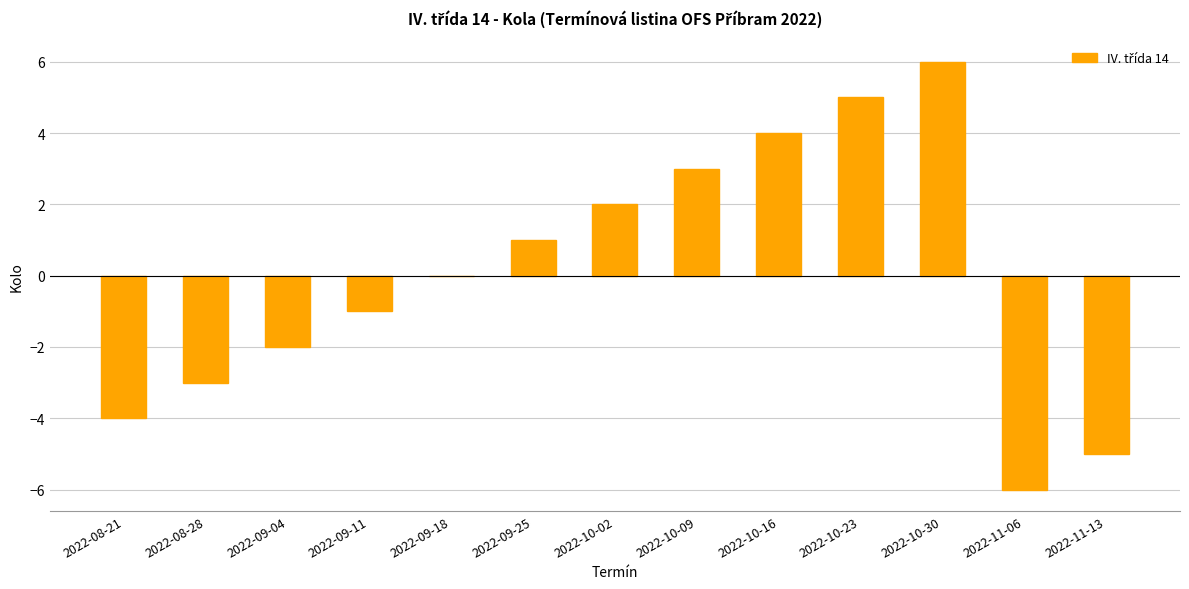

Which has a higher value, 2022-11-13 or 2022-09-25?

2022-09-25